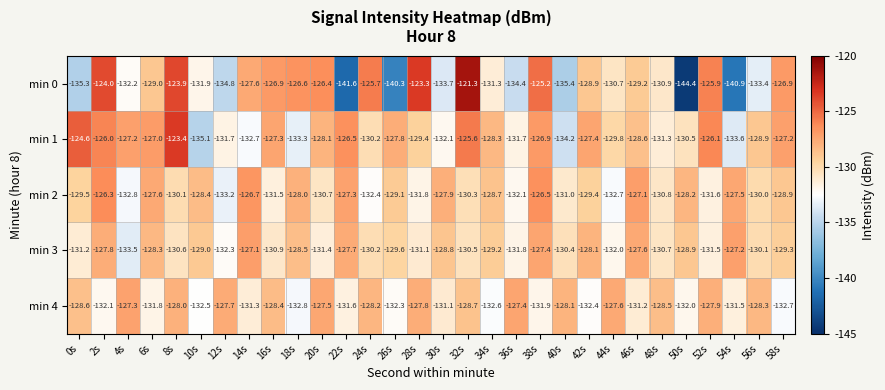

At how many categories does at least one series exceed -136?

30